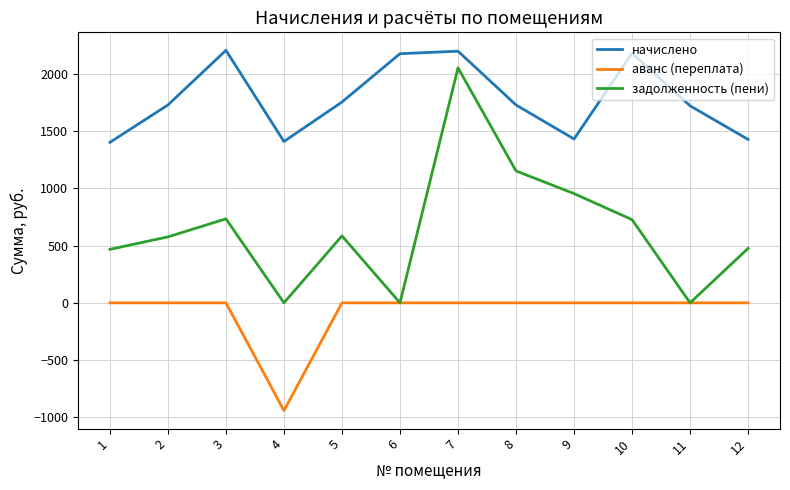

True or false: начислено and задолженность (пени) cross at least once.

False